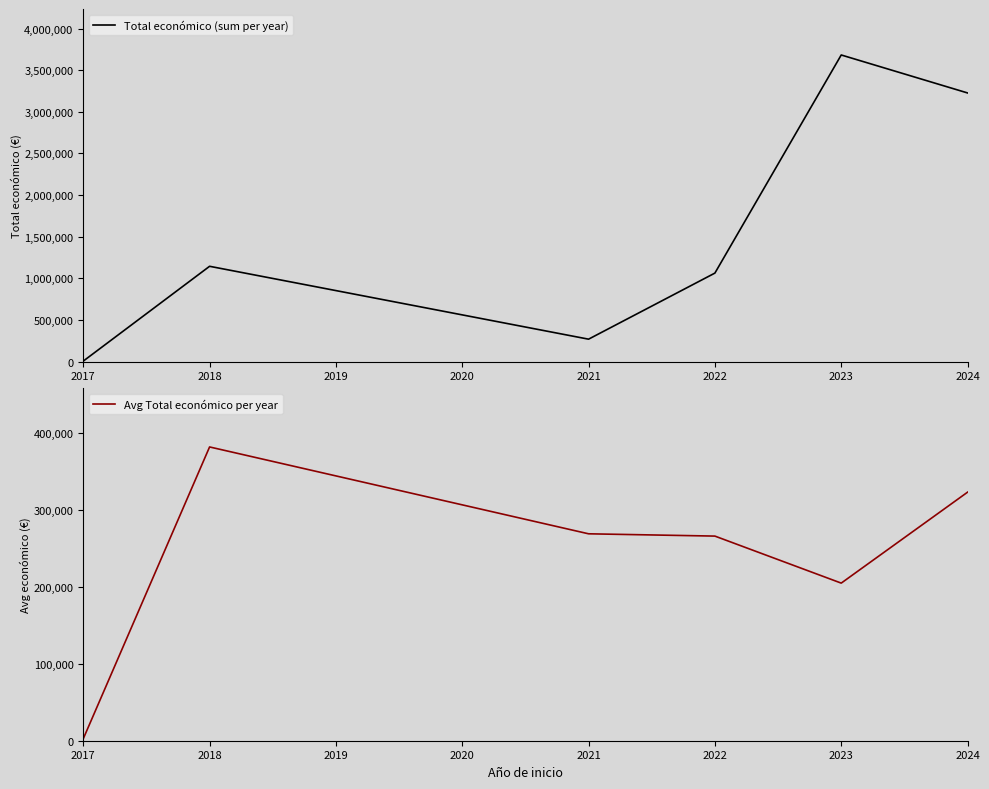

Does the chart display data point markers on the line(s)?

No